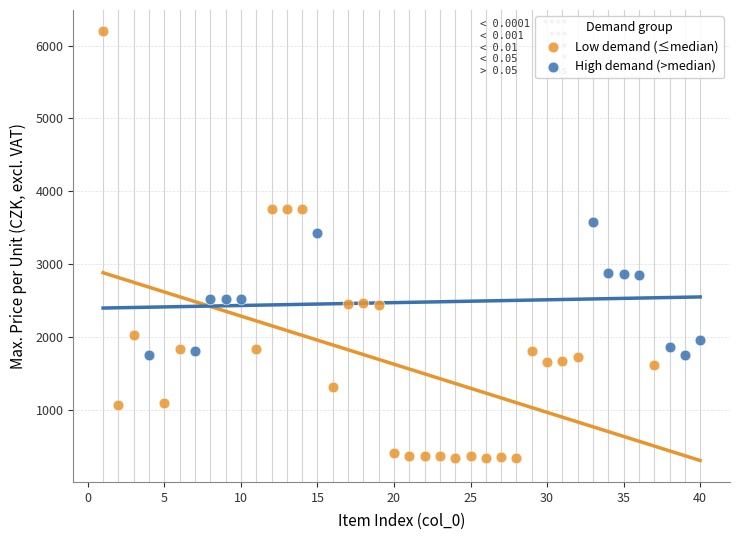

Which series contains the lowest Y value?

Low demand (≤median)